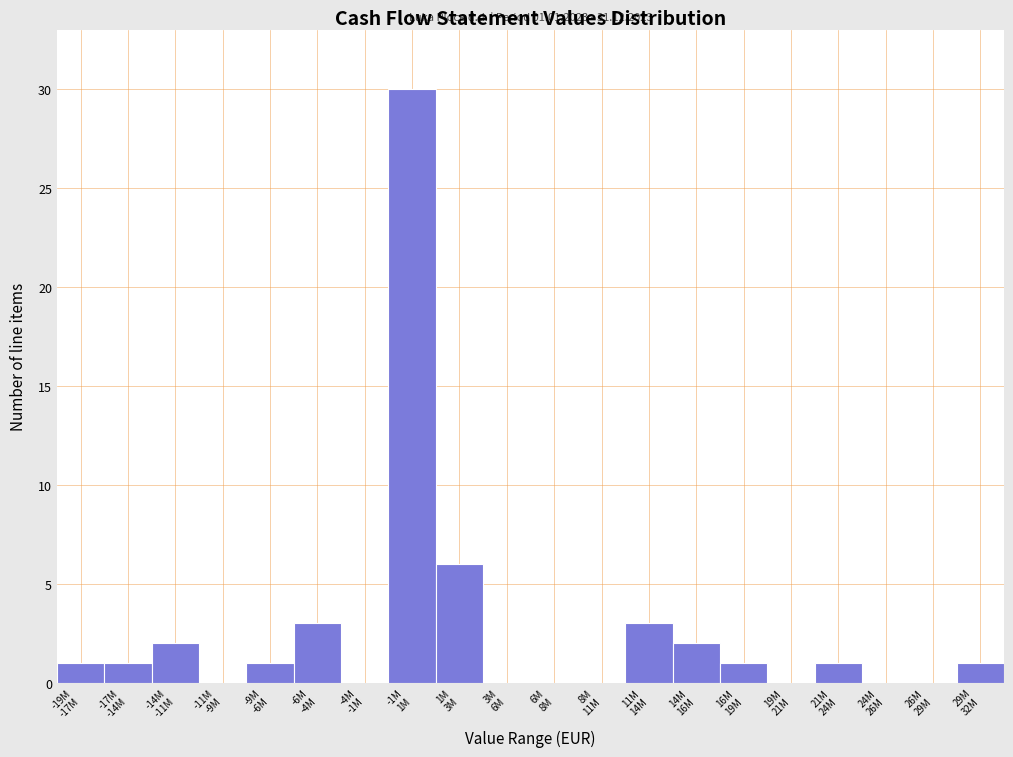

What is the sum of all values?

52